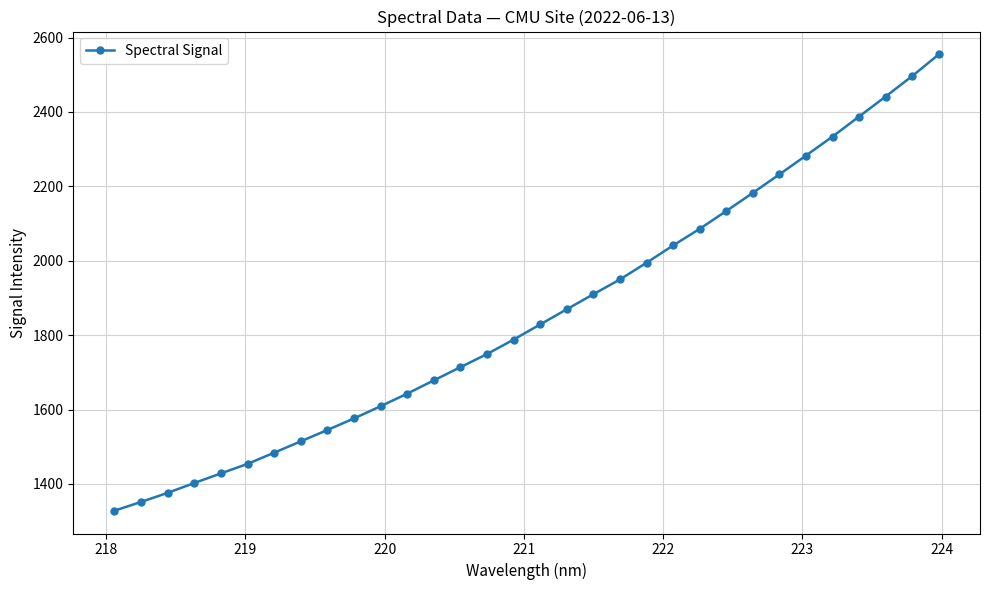

What is the greatest value displayed?

2554.9